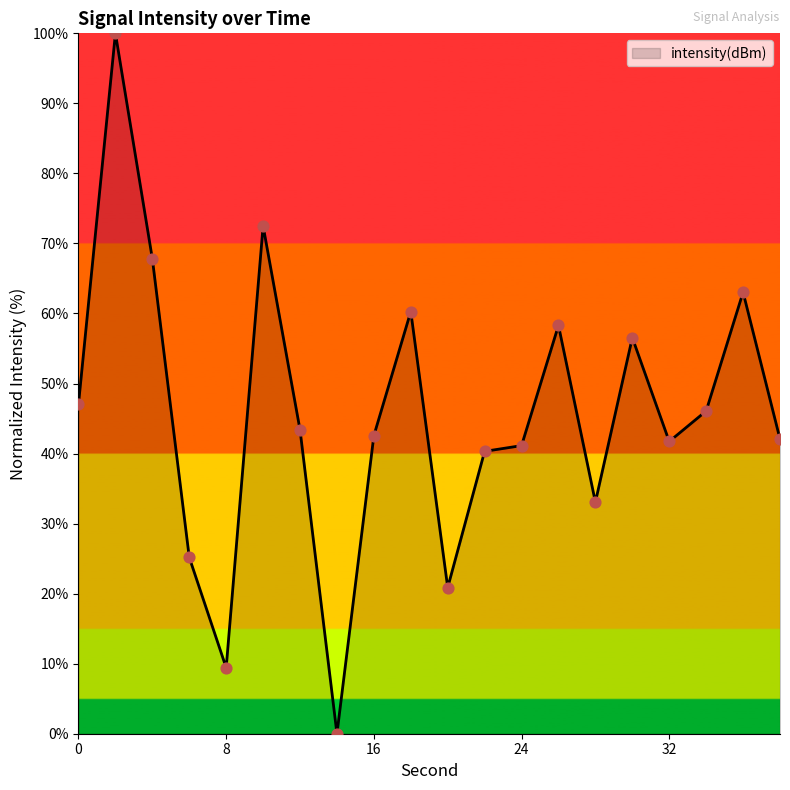

What is the greatest value displayed?

100.0